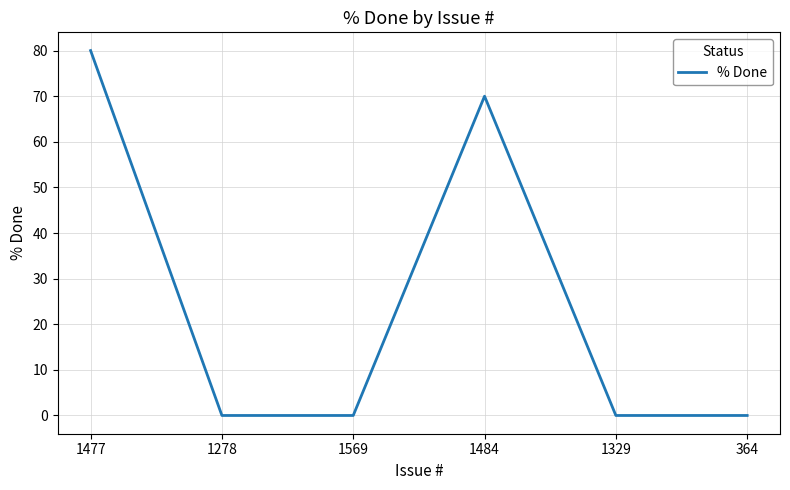

How many series are shown in this chart?

1